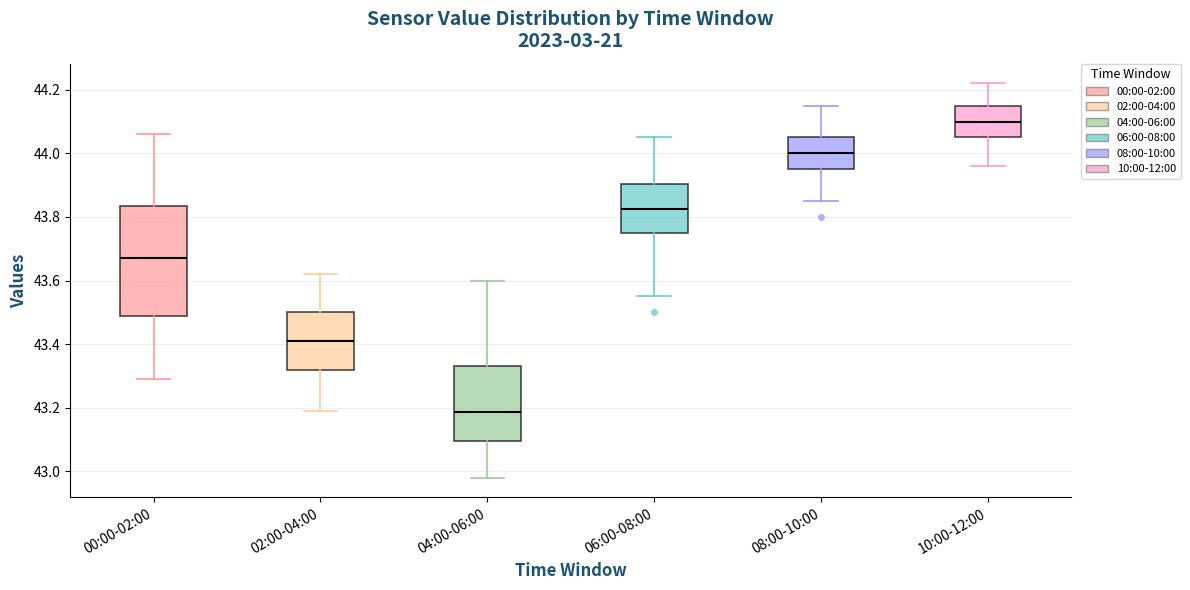

Reading left to right, transcribe this box plot: for each box, give where its median line is, the range the box spans, and where its two whiskers end, as read against the y-axis. The values are not printed on the chart, so give them approximately, as read against the axis.

00:00-02:00: median 43.68, box 43.48 to 43.84, whiskers 43.30 to 44.06
02:00-04:00: median 43.42, box 43.32 to 43.50, whiskers 43.20 to 43.62
04:00-06:00: median 43.18, box 43.10 to 43.34, whiskers 42.98 to 43.60
06:00-08:00: median 43.82, box 43.76 to 43.90, whiskers 43.56 to 44.06
08:00-10:00: median 44.00, box 43.96 to 44.06, whiskers 43.86 to 44.16
10:00-12:00: median 44.10, box 44.06 to 44.16, whiskers 43.96 to 44.22